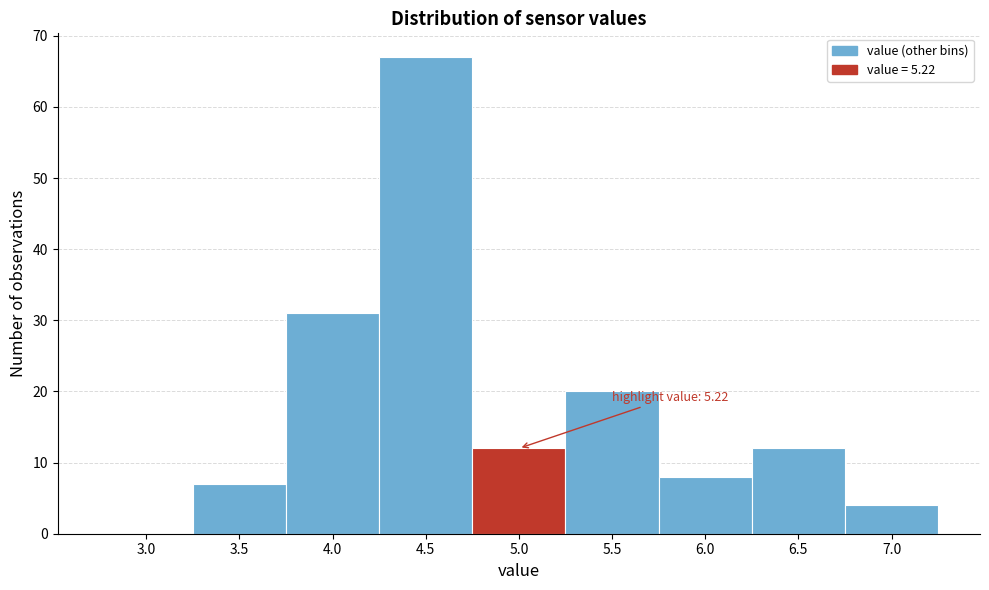

Reading left to right, list all the values displayed in this chart.

3.0=0	3.5=7	4.0=31	4.5=67	5.0=12	5.5=20	6.0=8	6.5=12	7.0=4